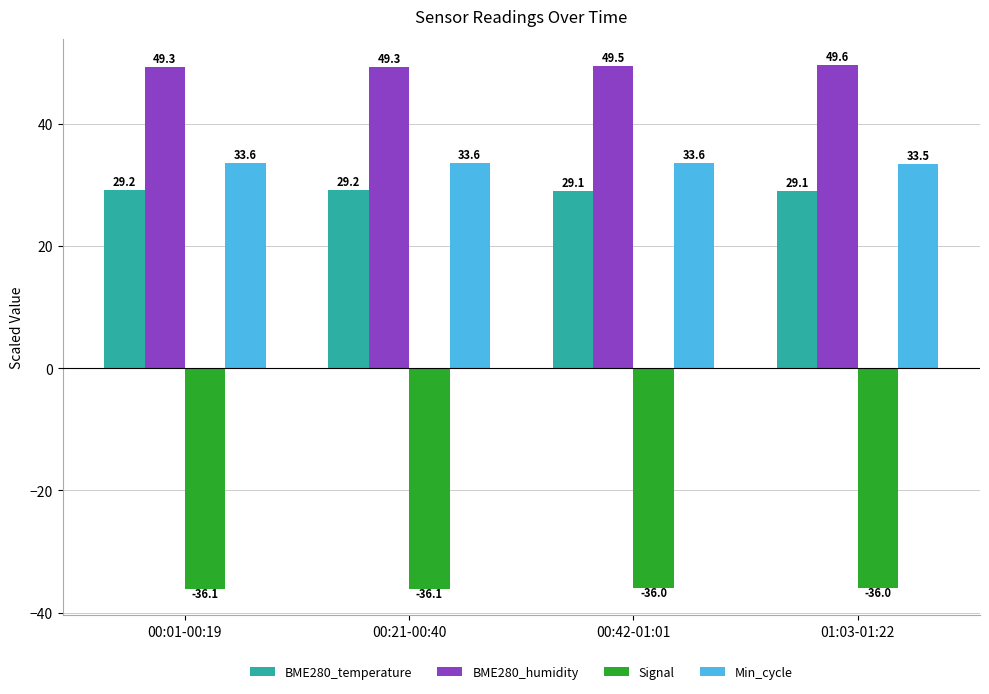

How many bars are there in each group?

4